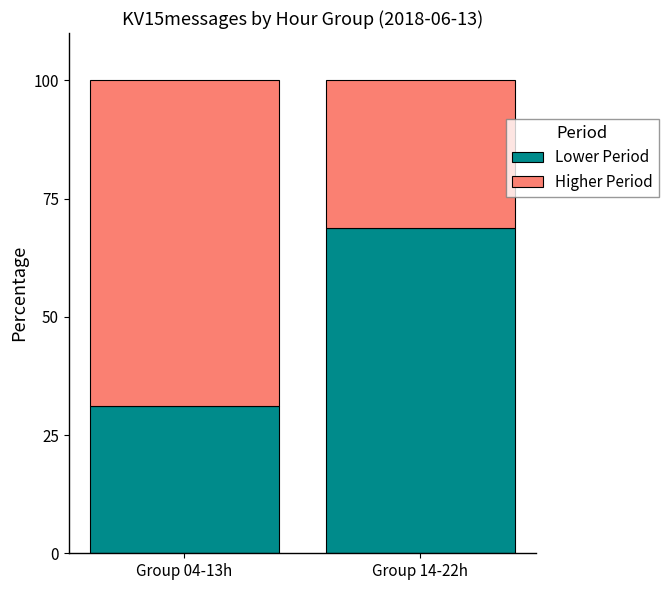

Reading left to right, transcribe the values for Lower Period.

Group 04-13h=31.2	Group 14-22h=68.8